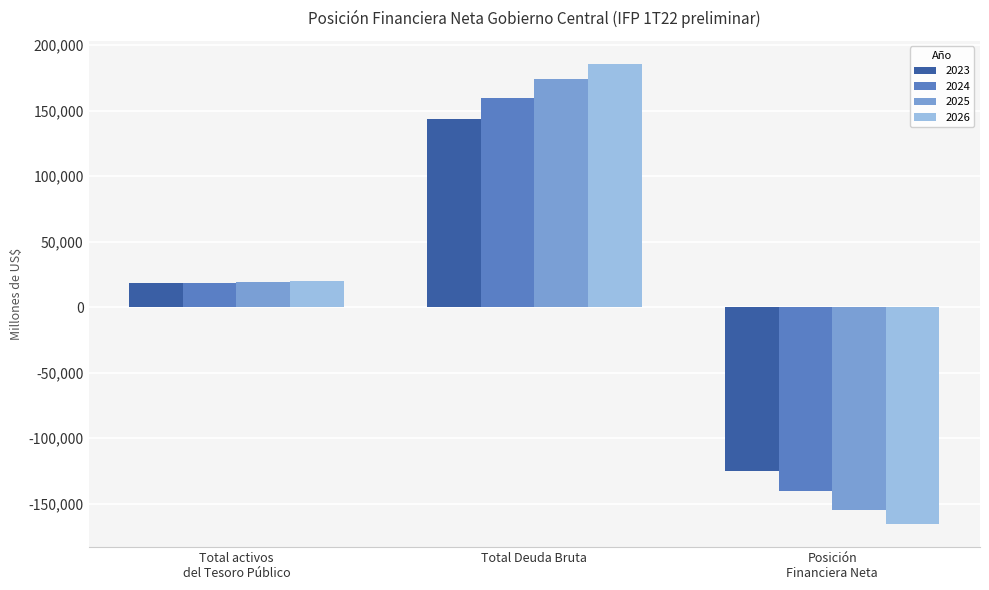

Is it true that 2024 equals 283334.9 at Total Deuda Bruta?

False